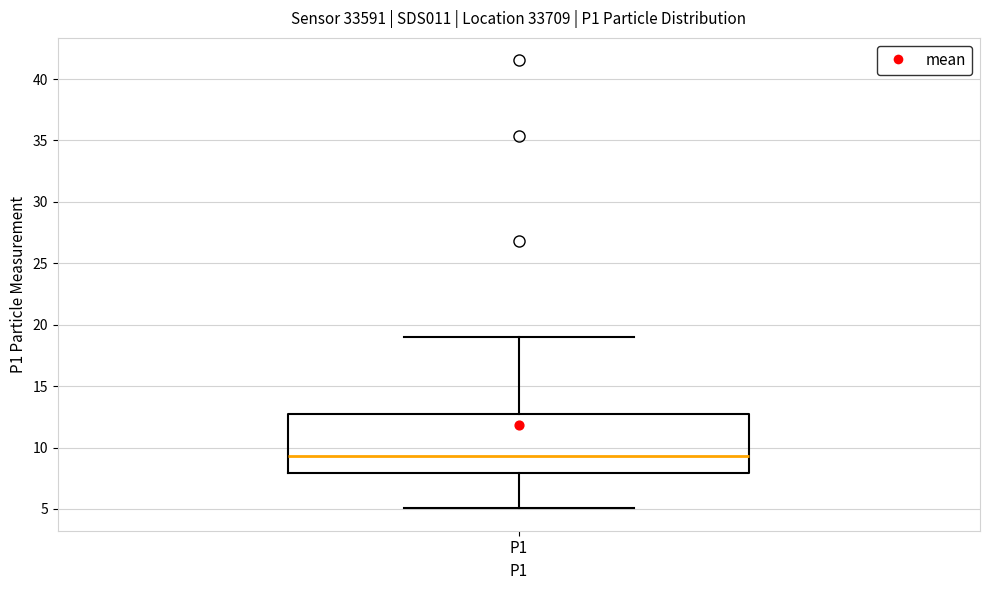

Where is the upper edge of the box for P1 on the y-axis? The values are not printed on the chart, so give them approximately, as read against the axis.

12.5